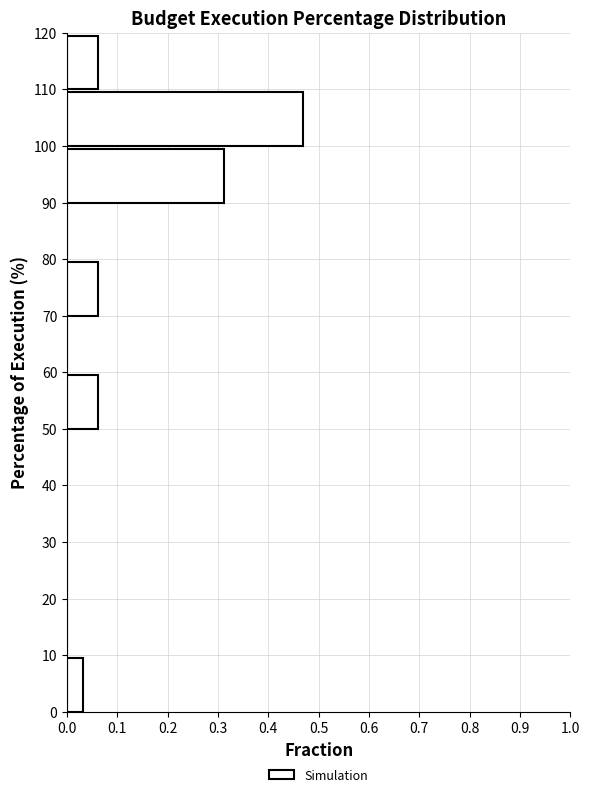

Reading bottom to top, list every bar in this chart as the range it spans on the y-axis followed by its length. The values are not printed on the chart, so give them approximately, as read against the axis.

0 to 10: 0.03
10 to 20: 0
20 to 30: 0
30 to 40: 0
40 to 50: 0
50 to 60: 0.06
60 to 70: 0
70 to 80: 0.06
80 to 90: 0
90 to 100: 0.31
100 to 110: 0.47
110 to 120: 0.06